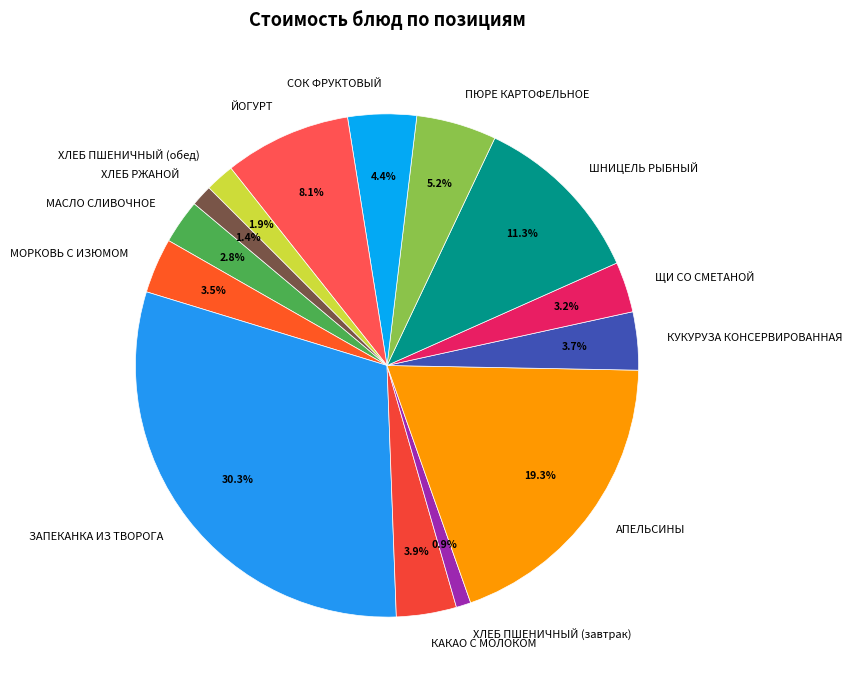

What percentage is the ЗАПЕКАНКА ИЗ ТВОРОГА slice, to the nearest percent?

30%